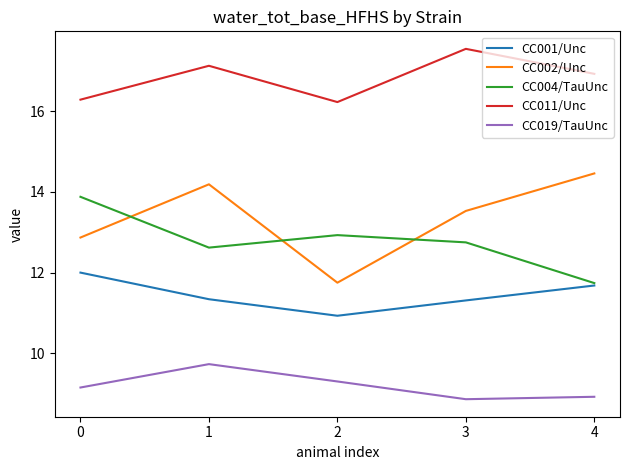

At which label does CC002/Unc first exceed 13?

1